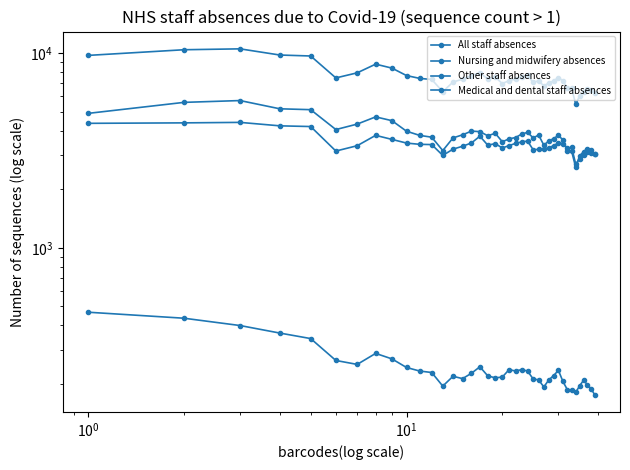

What is the average value of the All staff absences series?

7512